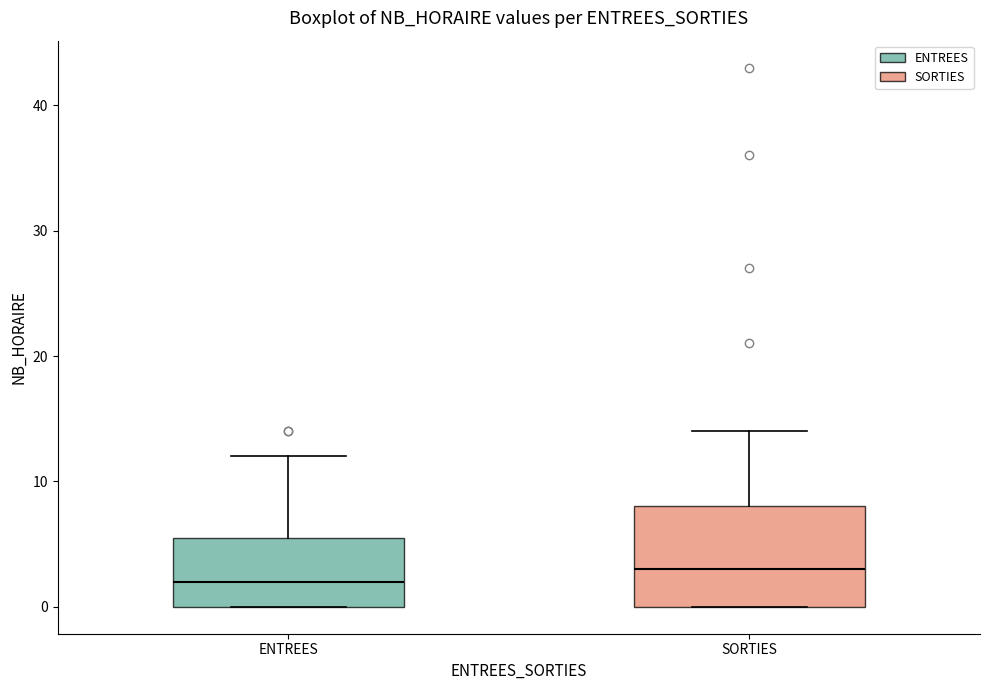

Where does the median line of the box for SORTIES sit on the y-axis? The values are not printed on the chart, so give them approximately, as read against the axis.

3